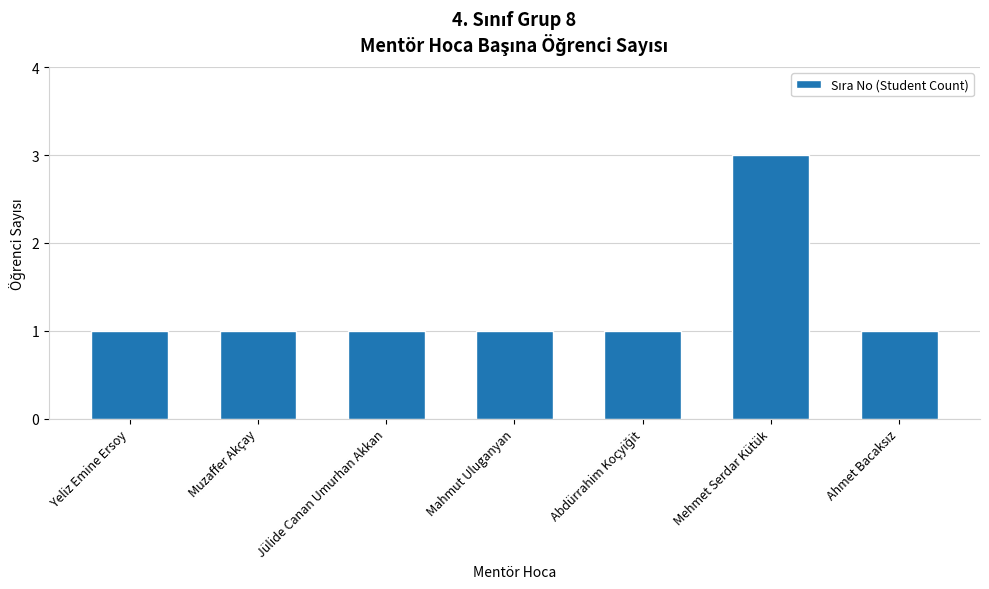

What is the sum of all values?

9